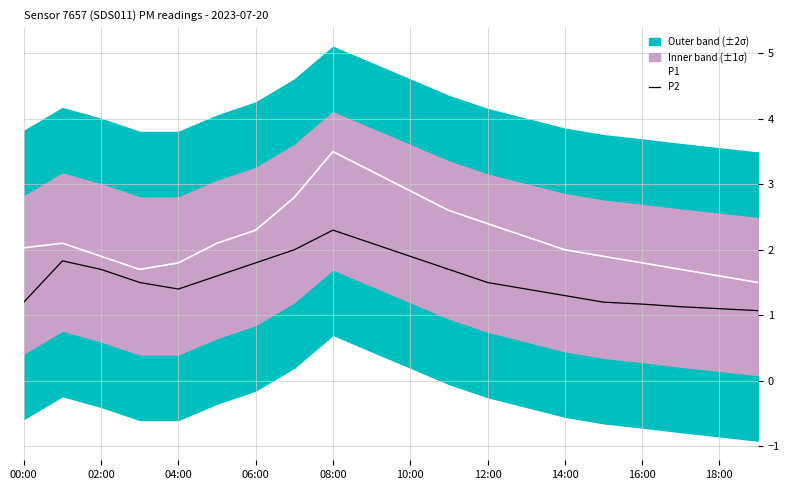

How many values in the P1 series exceed 2?

11